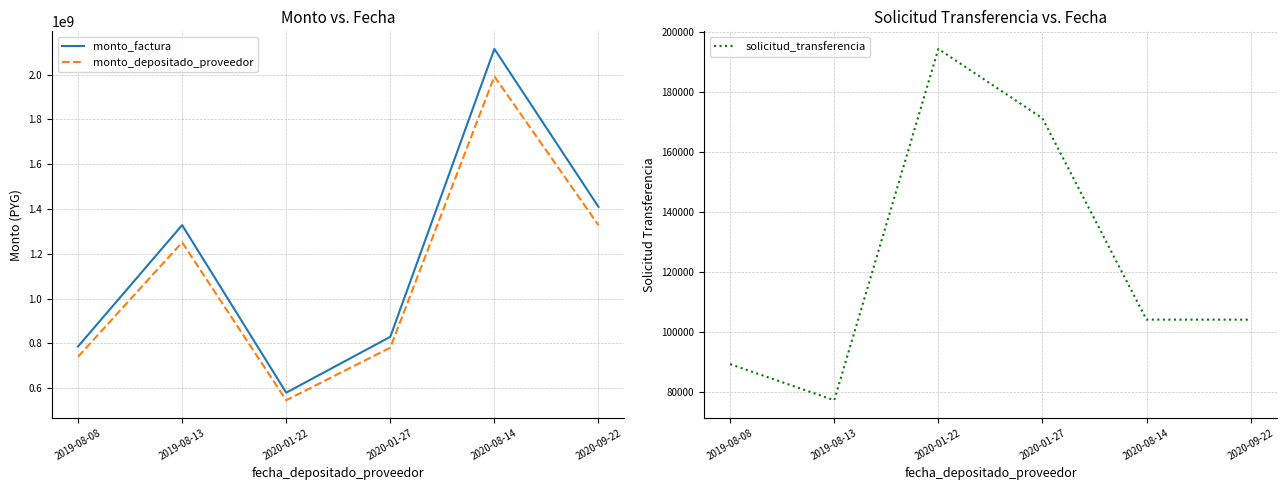

Reading right to left, list all the values displayed in this chart.

monto_factura: 2020-09-22=1410000000	2020-08-14=2115000000	2020-01-27=829742244	2020-01-22=580257756	2019-08-13=1328429269	2019-08-08=786570731
monto_depositado_proveedor: 2020-09-22=1328117455	2020-08-14=1992176182	2020-01-27=781556849	2020-01-22=546560605	2019-08-13=1251283759	2019-08-08=740892424
solicitud_transferencia: 2020-09-22=104099	2020-08-14=104111	2020-01-27=171354	2020-01-22=194511	2019-08-13=77184	2019-08-08=89236